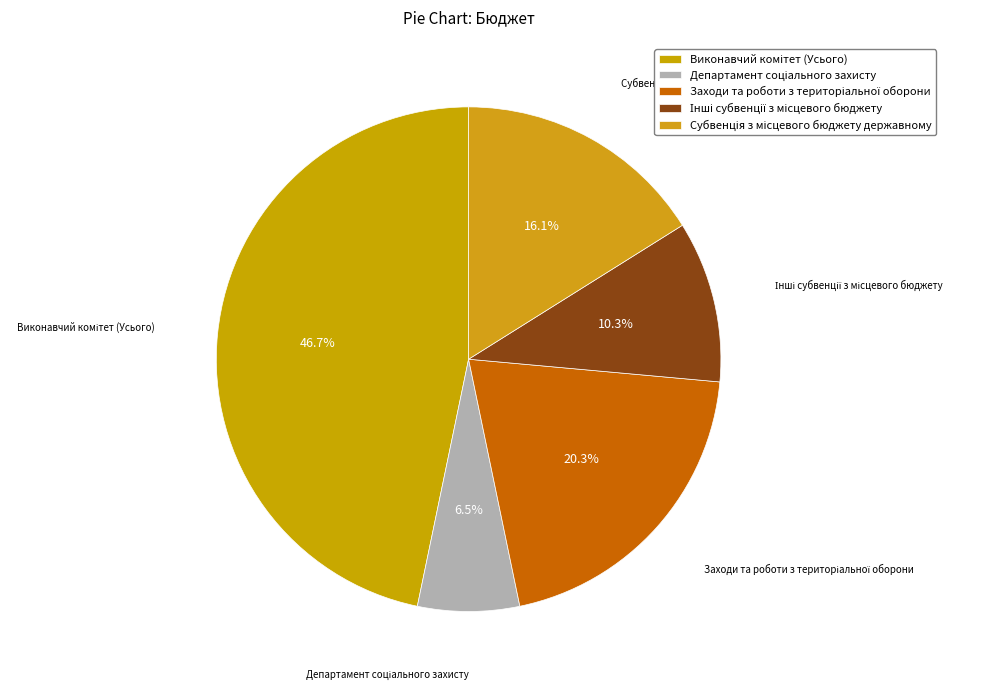

Is there any slice that represents more than half of the pie?

No